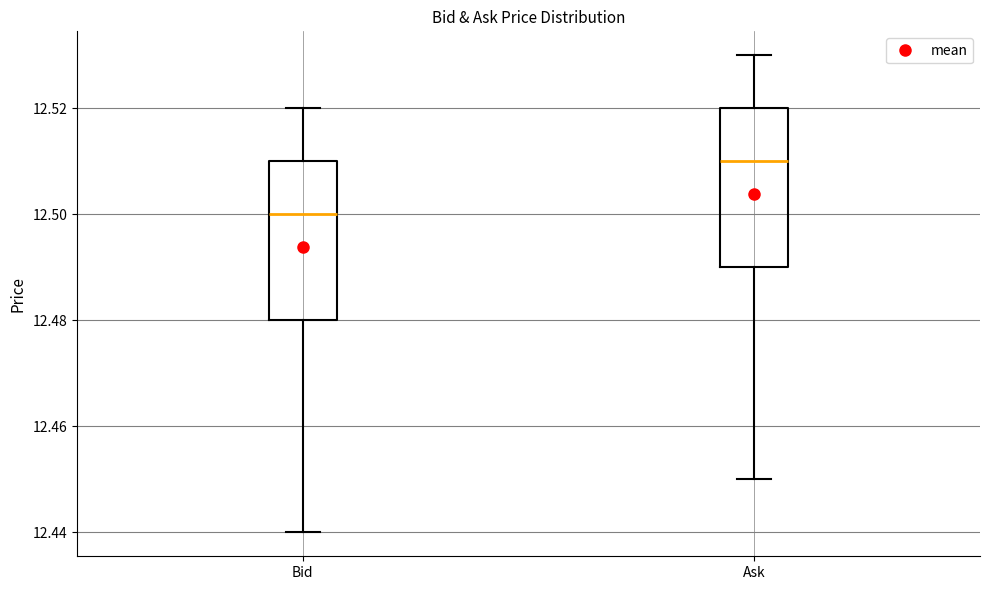

Reading left to right, transcribe this box plot: for each box, give where its median line is, the range the box spans, and where its two whiskers end, as read against the y-axis. The values are not printed on the chart, so give them approximately, as read against the axis.

Bid: median 12.50, box 12.48 to 12.51, whiskers 12.44 to 12.52
Ask: median 12.51, box 12.49 to 12.52, whiskers 12.45 to 12.53